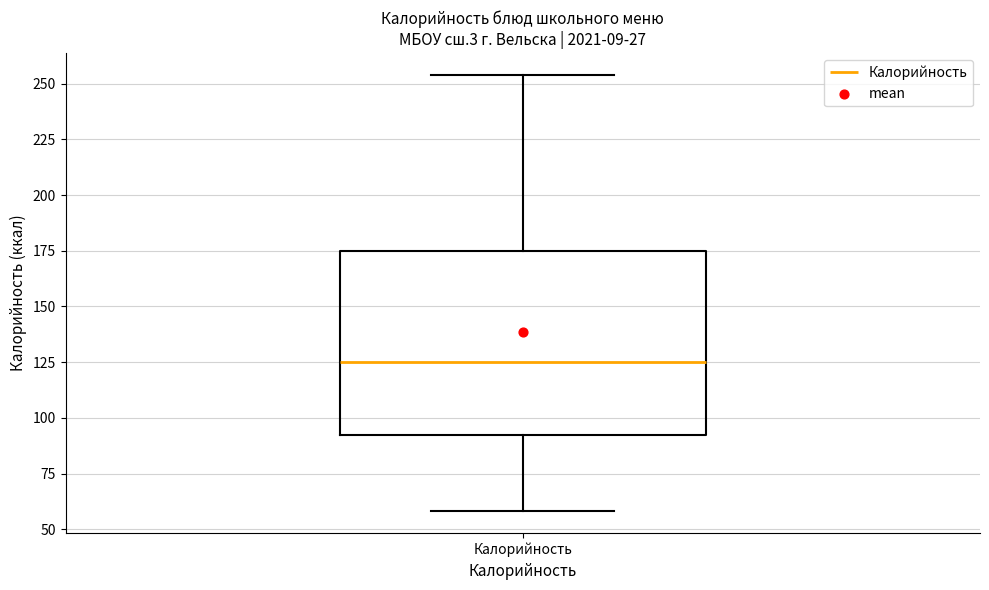

Transcribe this box plot: give where the median line is, the range the box spans, and where the two whiskers end, as read against the y-axis. The values are not printed on the chart, so give them approximately, as read against the axis.

median 125, box 90 to 175, whiskers 60 to 255